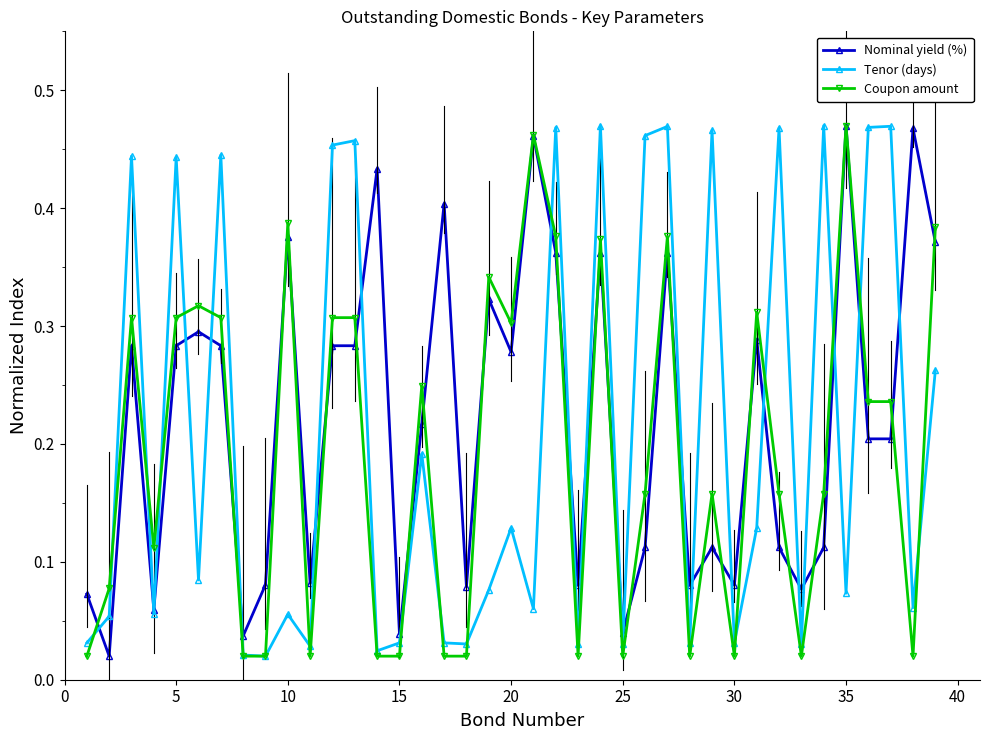

How many interior local peaks does the Nominal yield (%) series have?

13